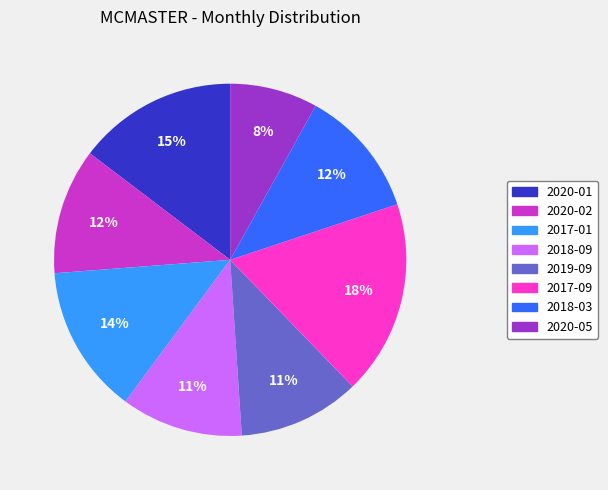

The 2018-03 slice represents 12% of the pie. True or false?

True